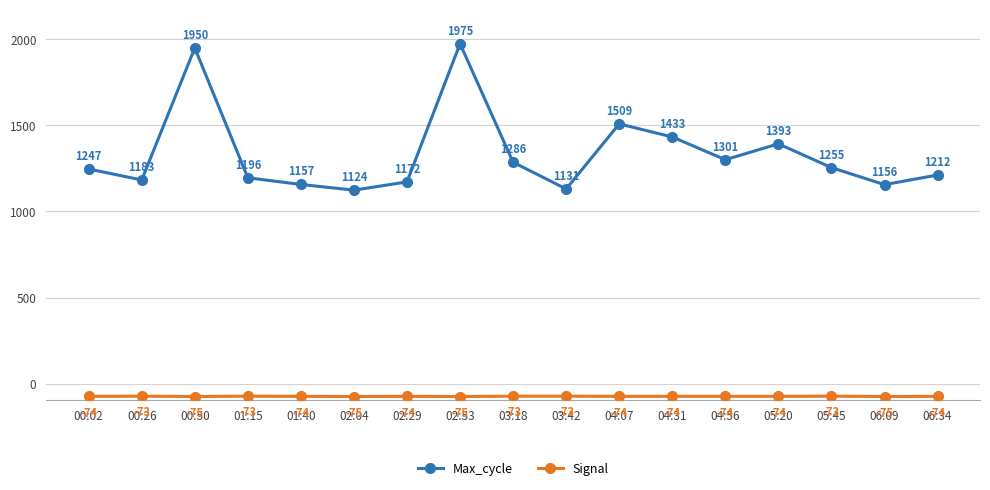

Which category has the lowest value in the Max_cycle series?

02:04